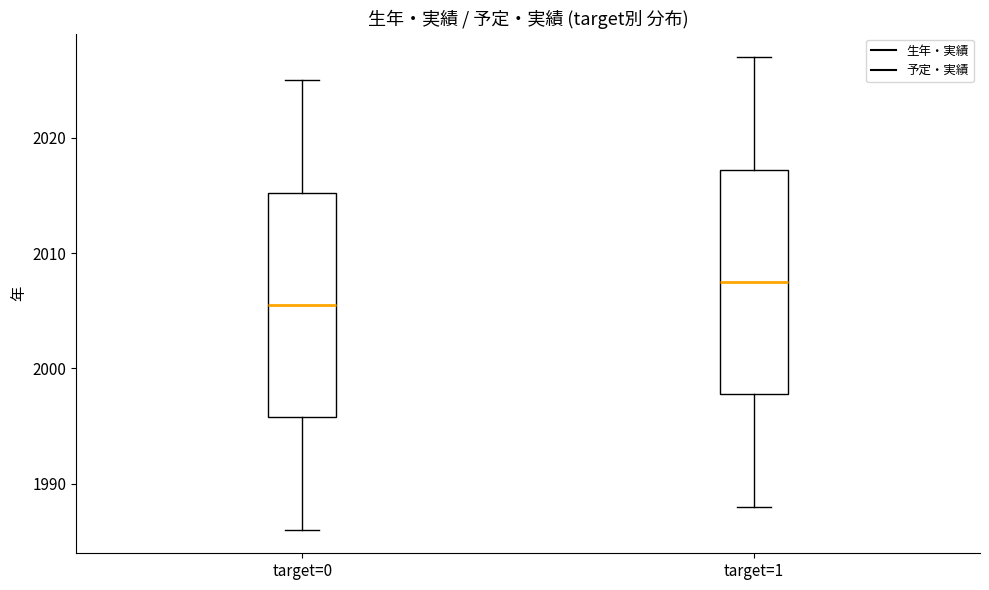

Reading left to right, read every box against the y-axis: the position of its median line, the range the box covers, and the ends of its whiskers. The values are not printed on the chart, so give them approximately, as read against the axis.

target=0: median 2006, box 1996 to 2015, whiskers 1986 to 2025
target=1: median 2008, box 1998 to 2017, whiskers 1988 to 2027